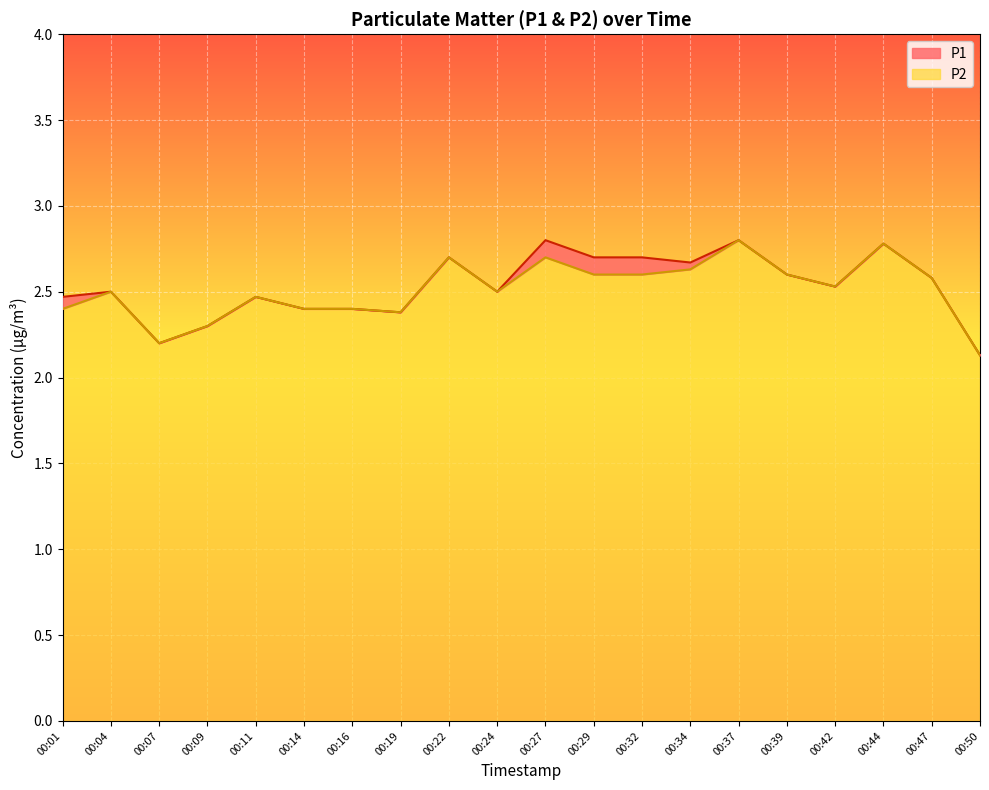

Which series has the largest range (max minus min)?

P1